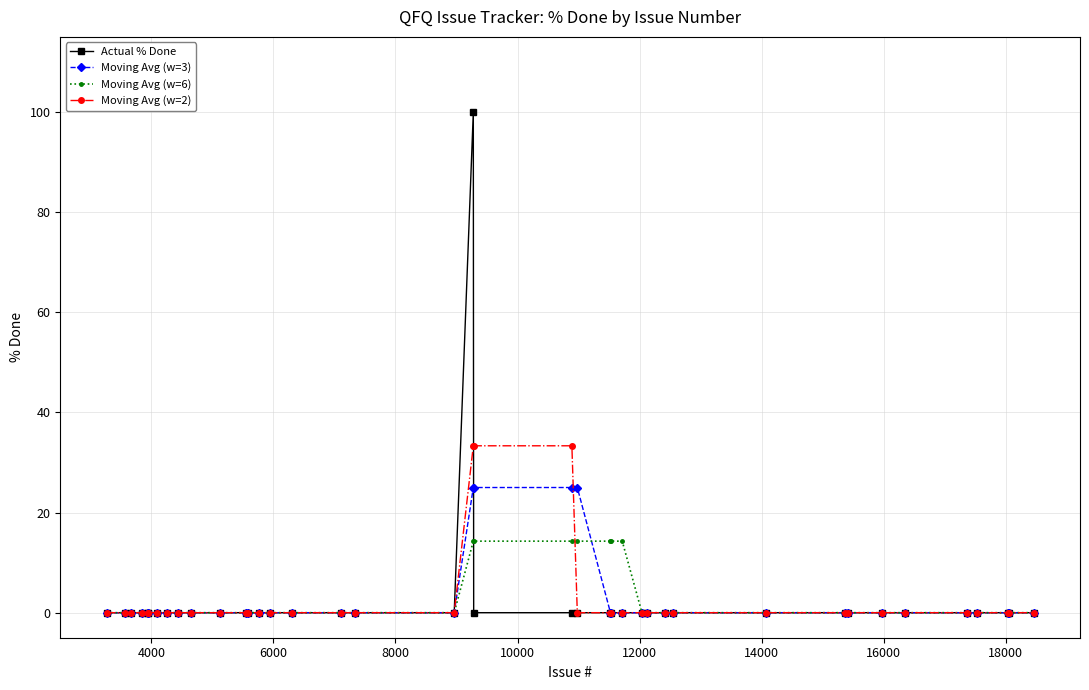

List the series in order of their peak value, lowest first.

Moving Avg (w=6), Moving Avg (w=3), Moving Avg (w=2), Actual % Done